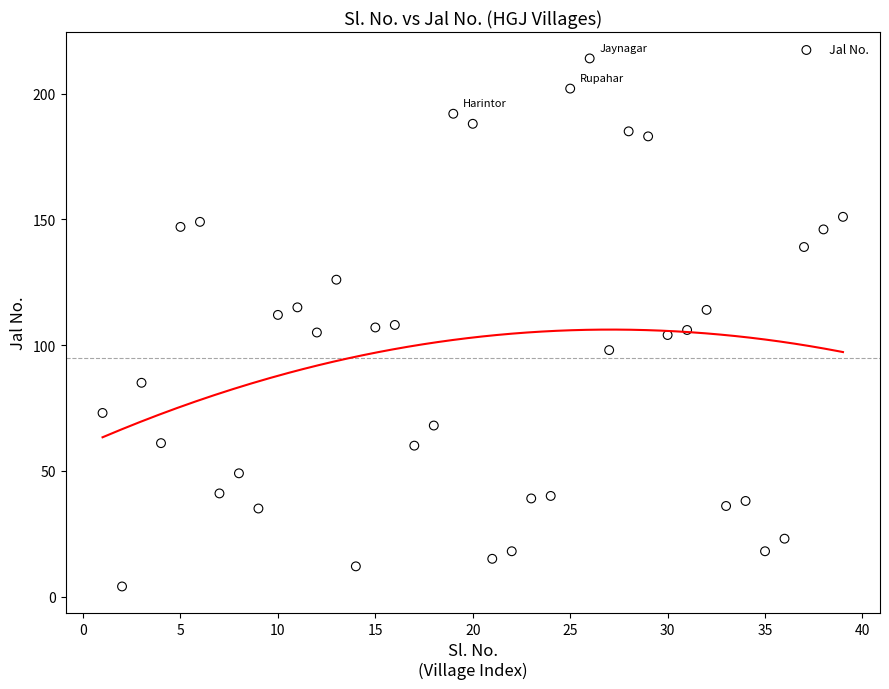

What is the range of Y values (max minus min)?

210